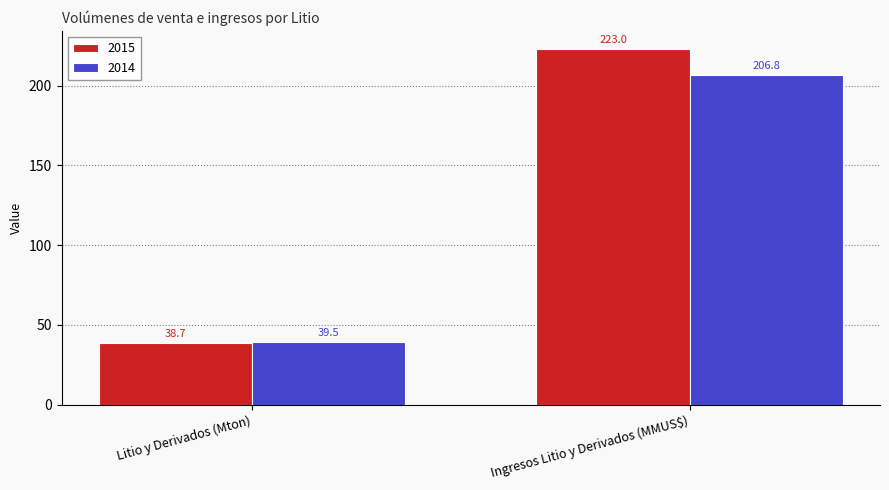

Reading left to right, what are all the values shown in this chart?

2015: Litio y Derivados (Mton)=38.7	Ingresos Litio y Derivados (MMUS$)=223.0
2014: Litio y Derivados (Mton)=39.5	Ingresos Litio y Derivados (MMUS$)=206.8